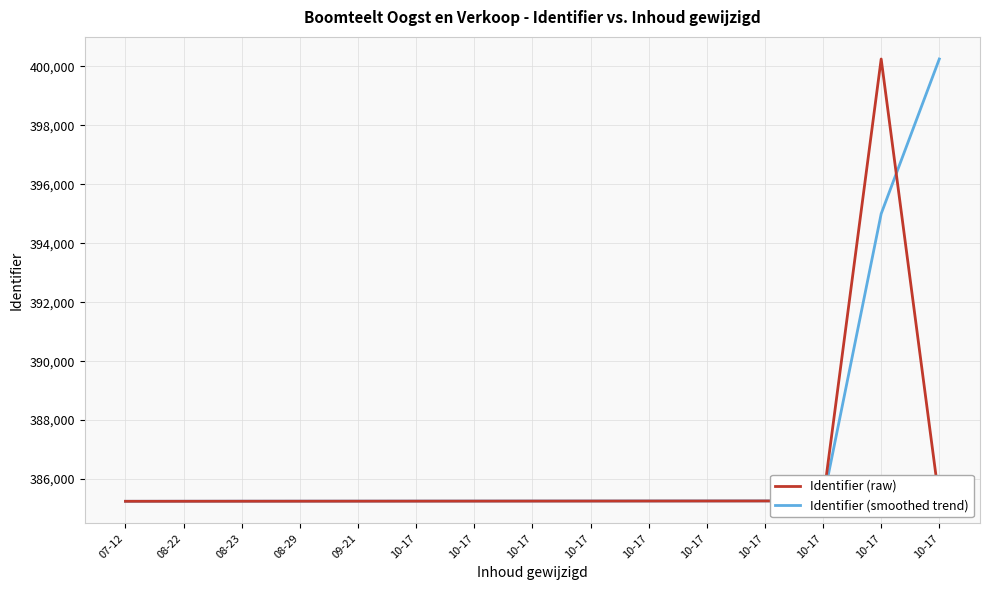

How many lines are shown in the chart?

2